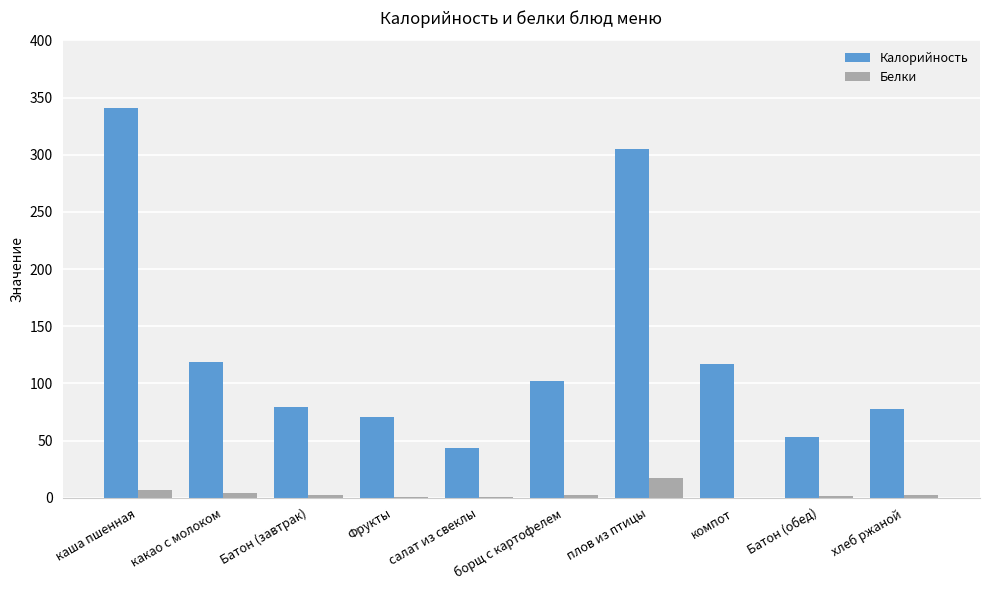

Which series has the largest total across all categories?

Калорийность